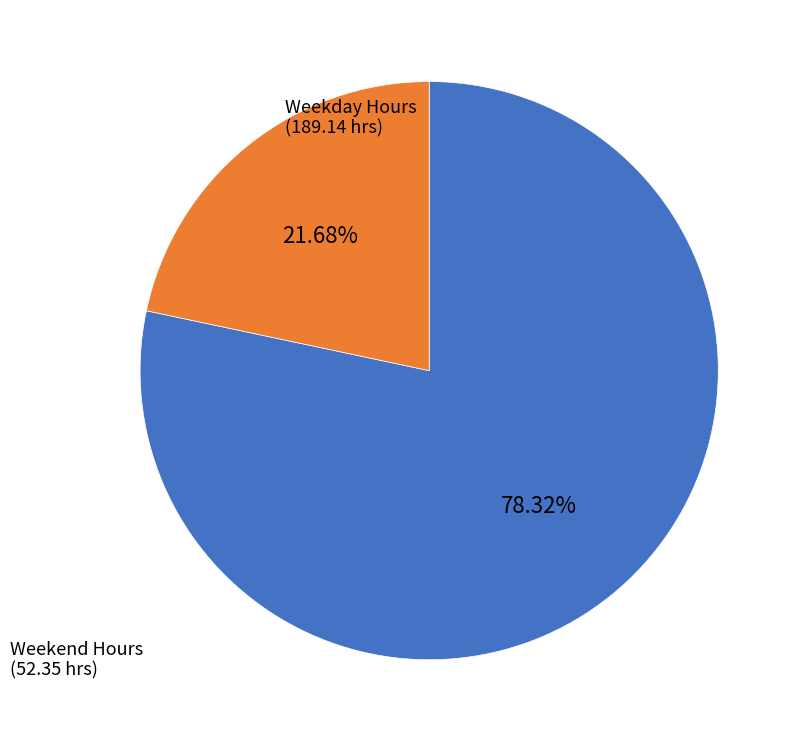

Is there any slice that represents more than half of the pie?

Yes